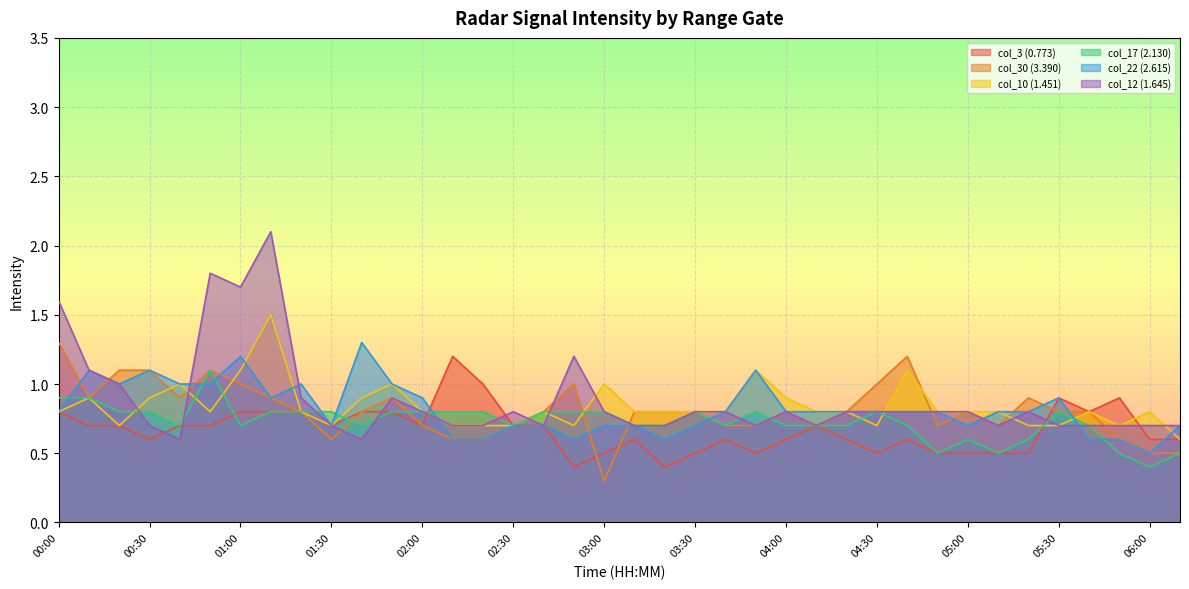

At 00:10, list the series in order from smallest to largest.

col_3 (0.773), col_30 (3.390), col_10 (1.451), col_17 (2.130), col_22 (2.615), col_12 (1.645)